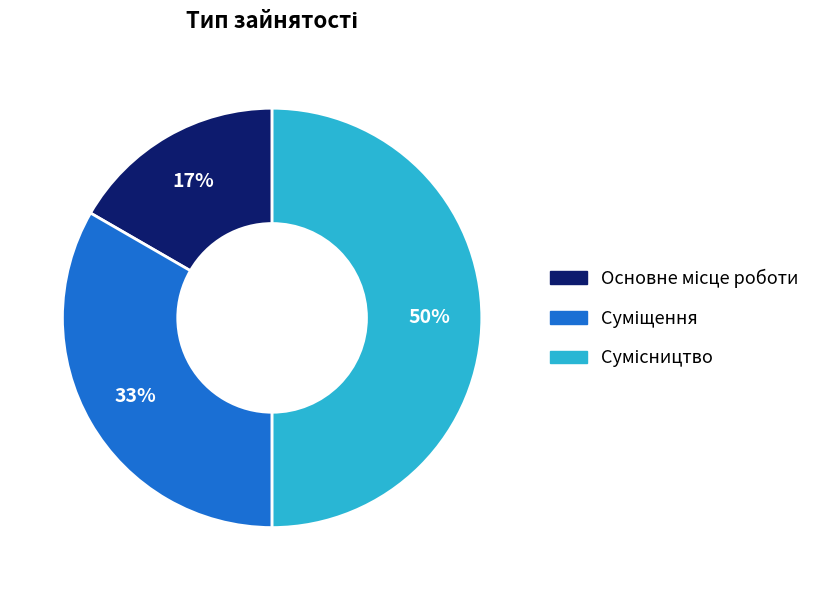

To the nearest percent, what is the difference between the largest and smallest slice percentages?

33%